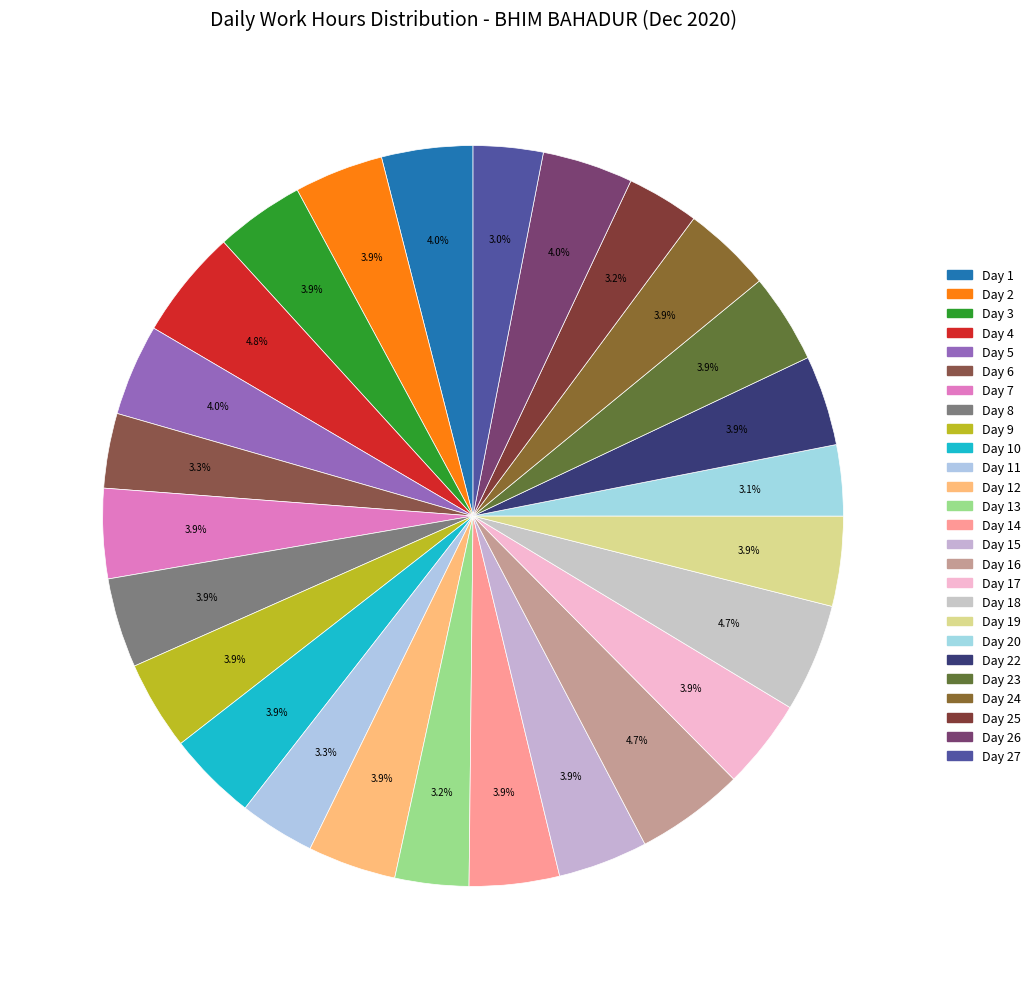

How many slices are in this pie chart?

26